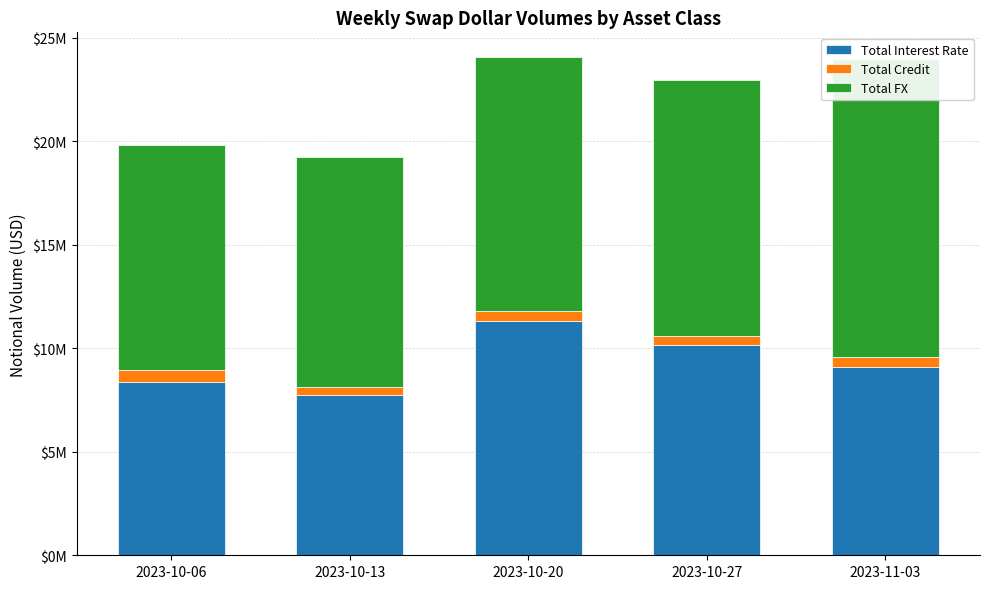

What is the total value across all series at 2023-10-27?

22959239